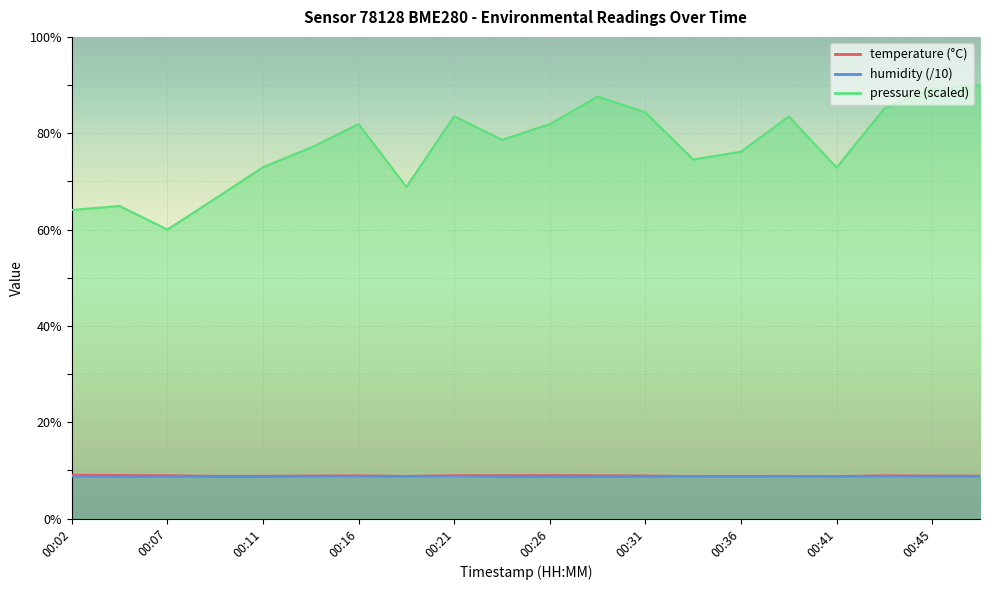

What is the total value across all series at 00:07?

77.7